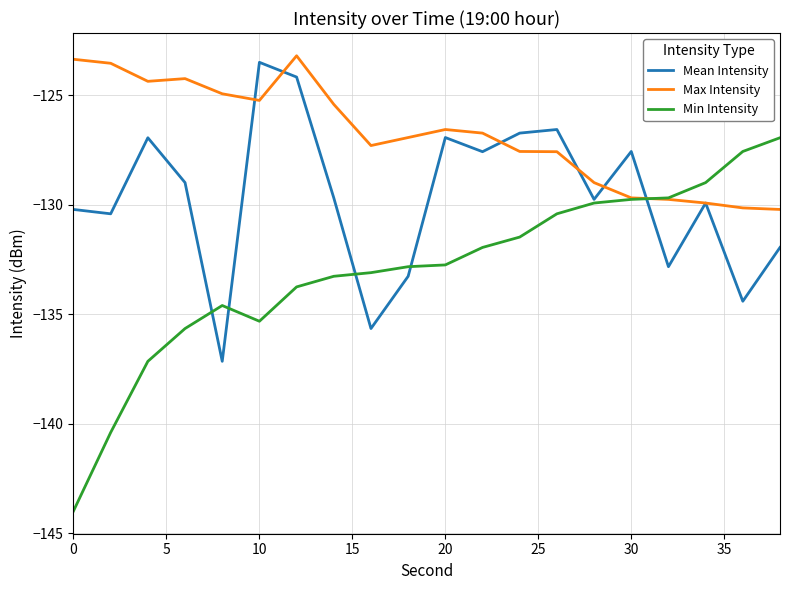

List the series in order of their overall mean, lowest first.

Min Intensity, Mean Intensity, Max Intensity